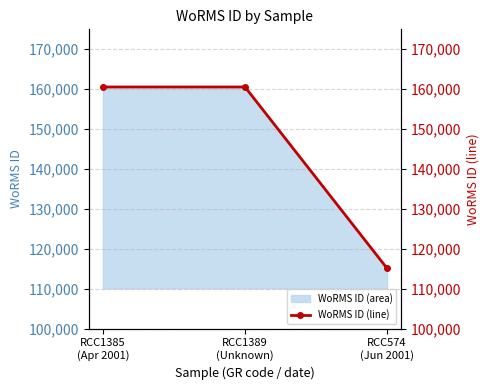

Which label corresponds to the smallest value in the chart?

RCC574
(Jun 2001)